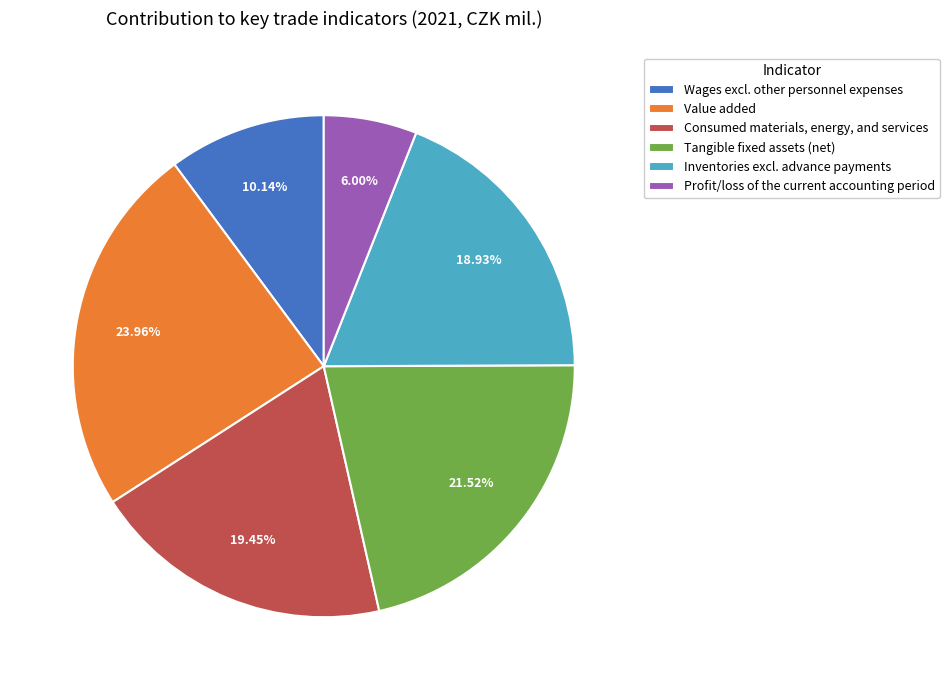

To the nearest percent, what percentage of the pie is Consumed materials, energy, and services?

19%